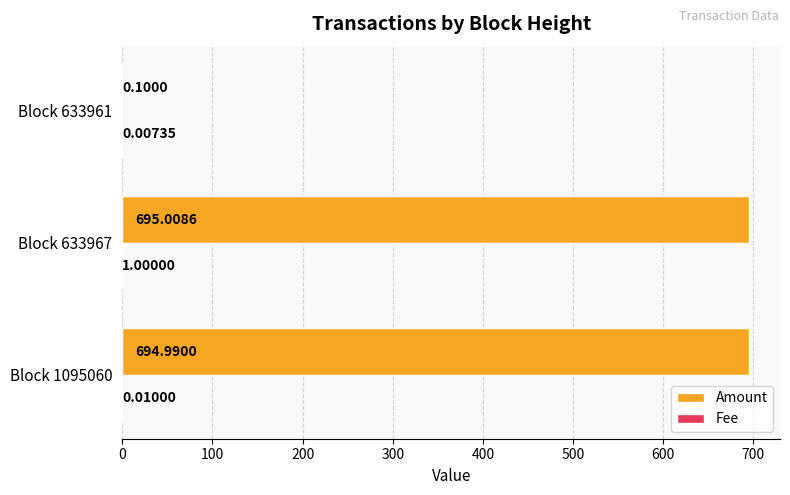

How many distinct data groups are displayed?

2